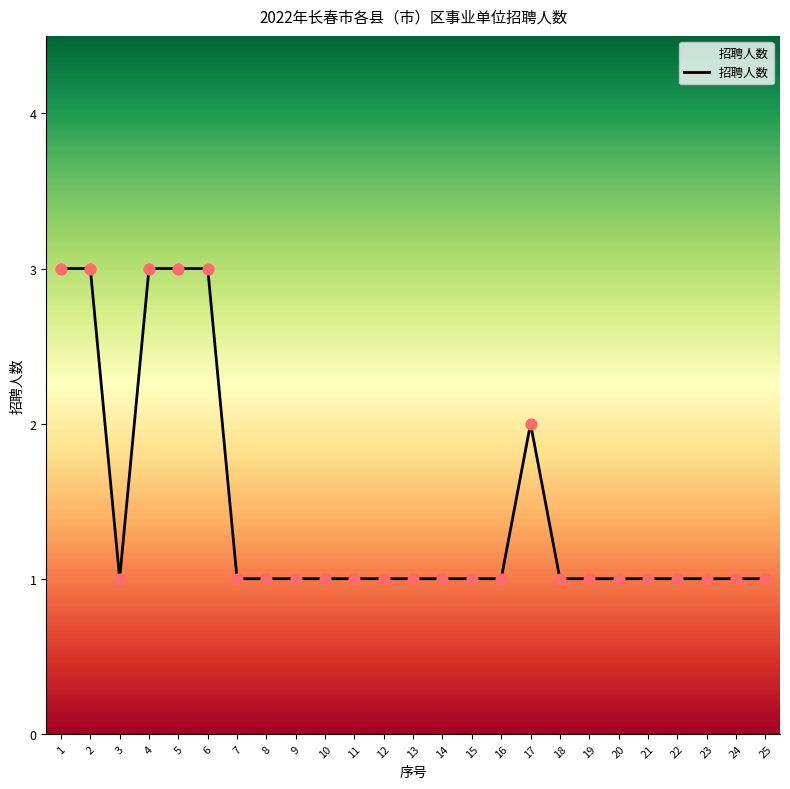

Approximately how many times larger is the value at 18 compared to 6?

0.3